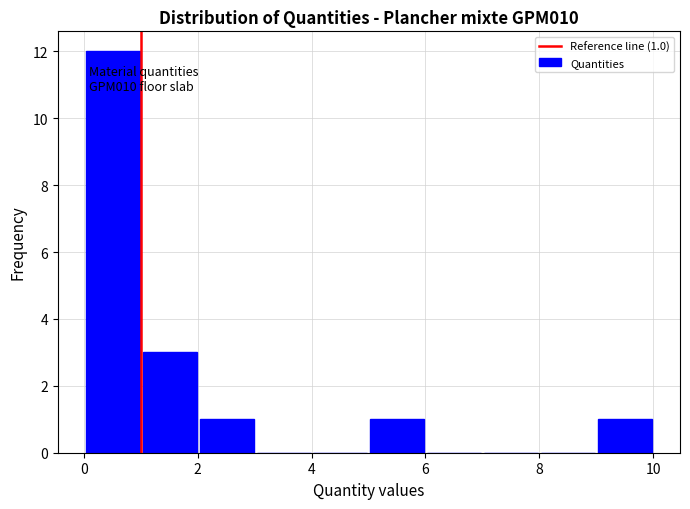

Over which range of the x-axis is the bar tallest?

0 to 1